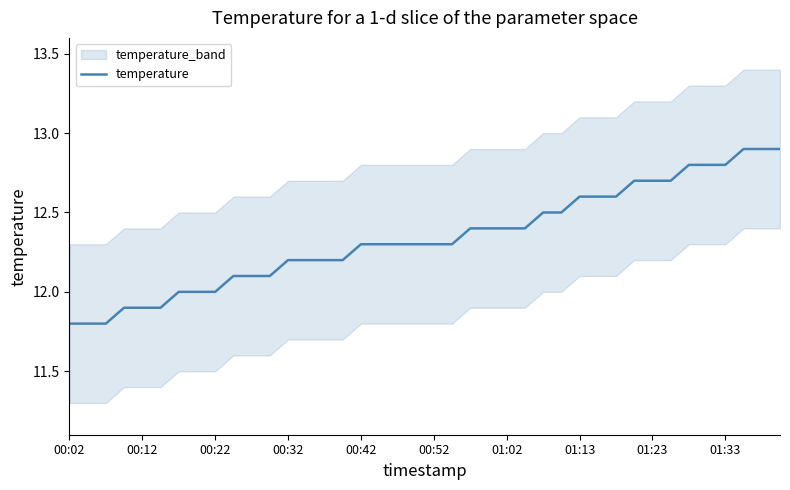

What is the label of the 12th point from the right?

01:13